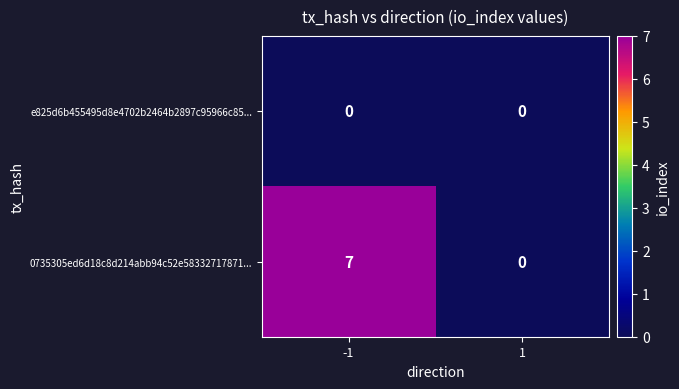

Which series has the largest total across all categories?

0735305ed6d18c8d214abb94c52e58332717871...